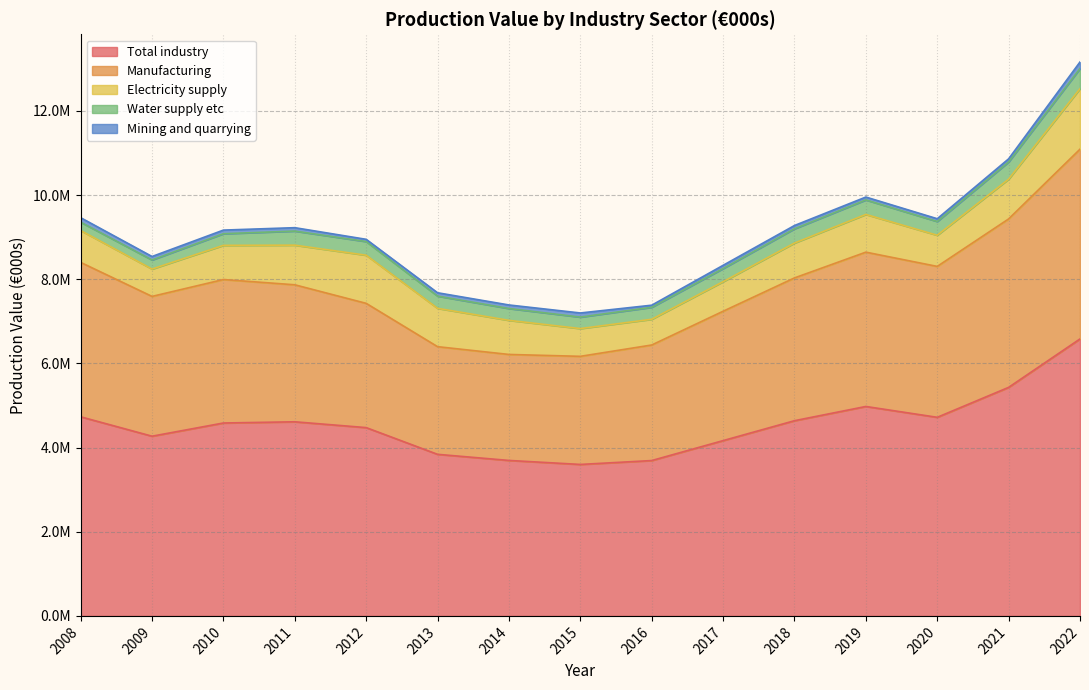

What is the value of the Manufacturing point at the 10th from the left?

3074025